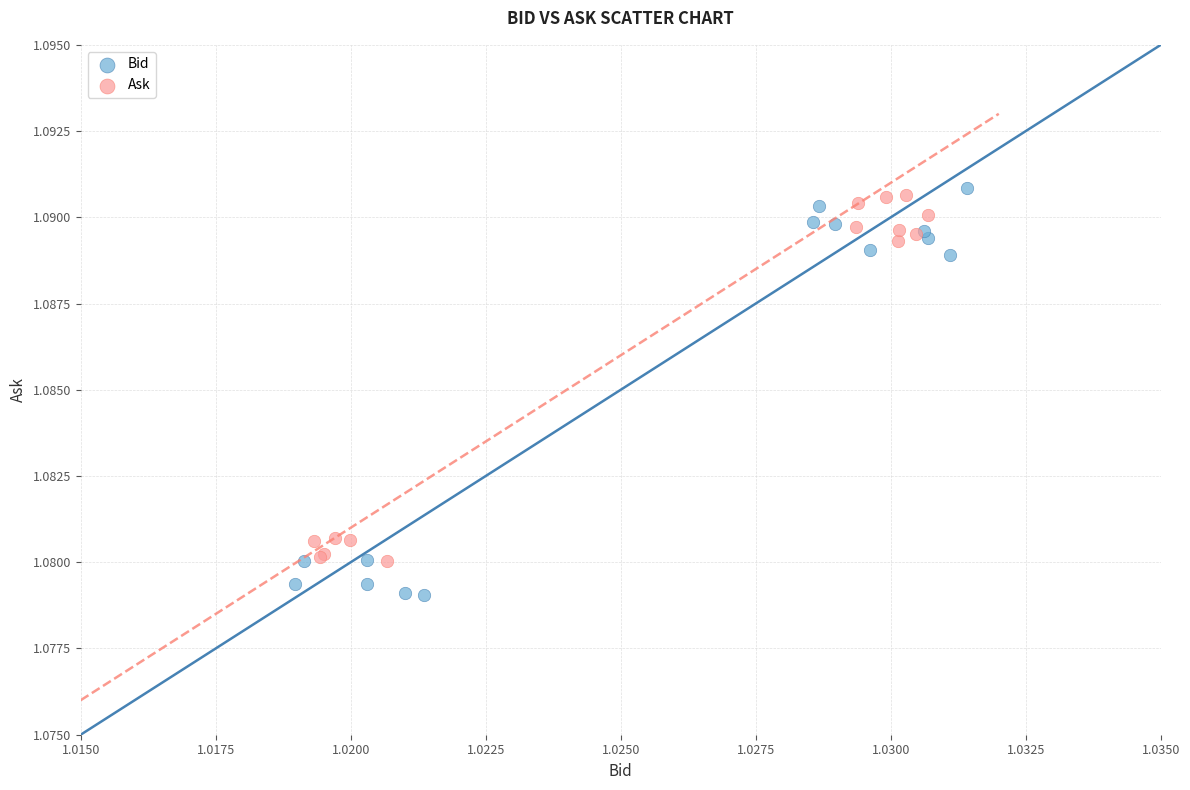

Which series has the largest Y range (max minus min)?

Bid